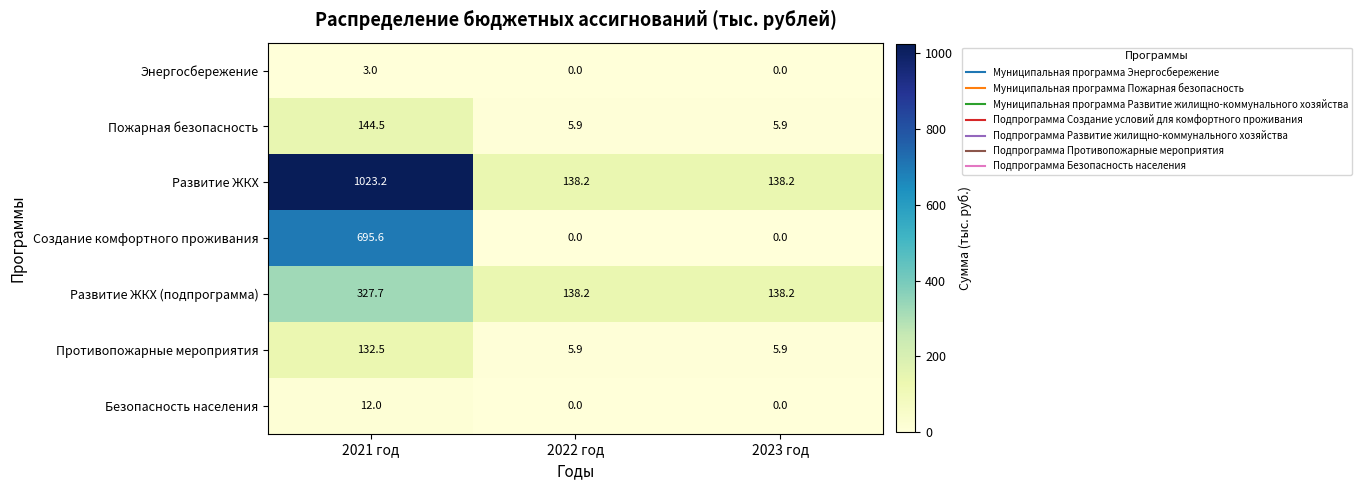

What is the spread (max minus min) of values at 2022 год?

138.2